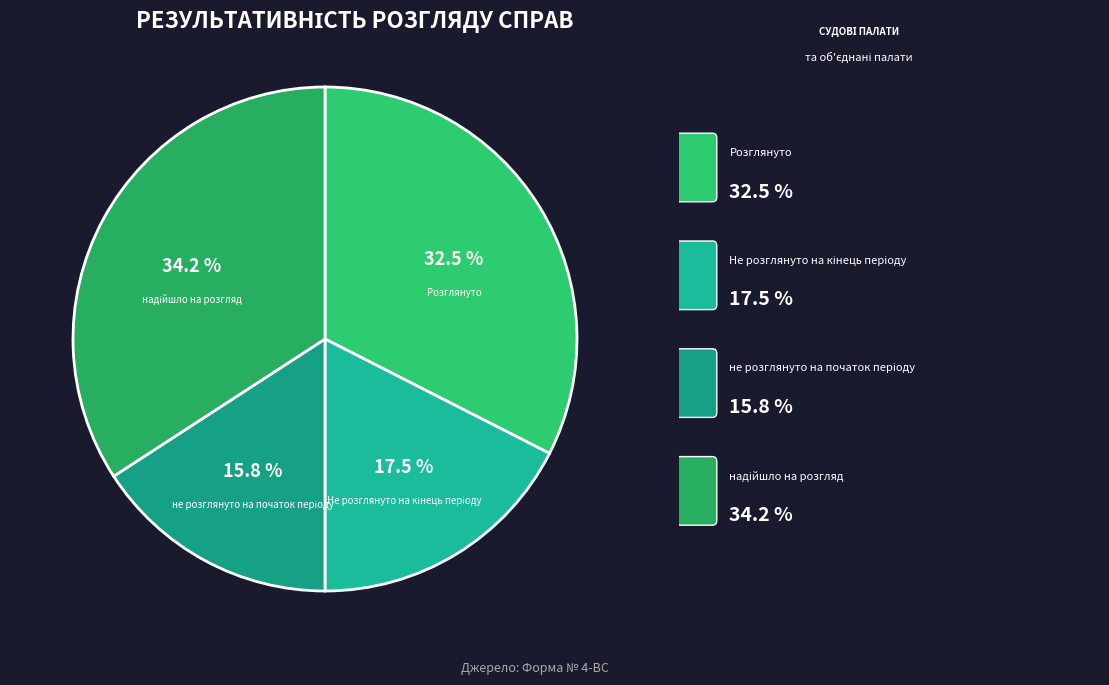

How many segments does this pie chart have?

4